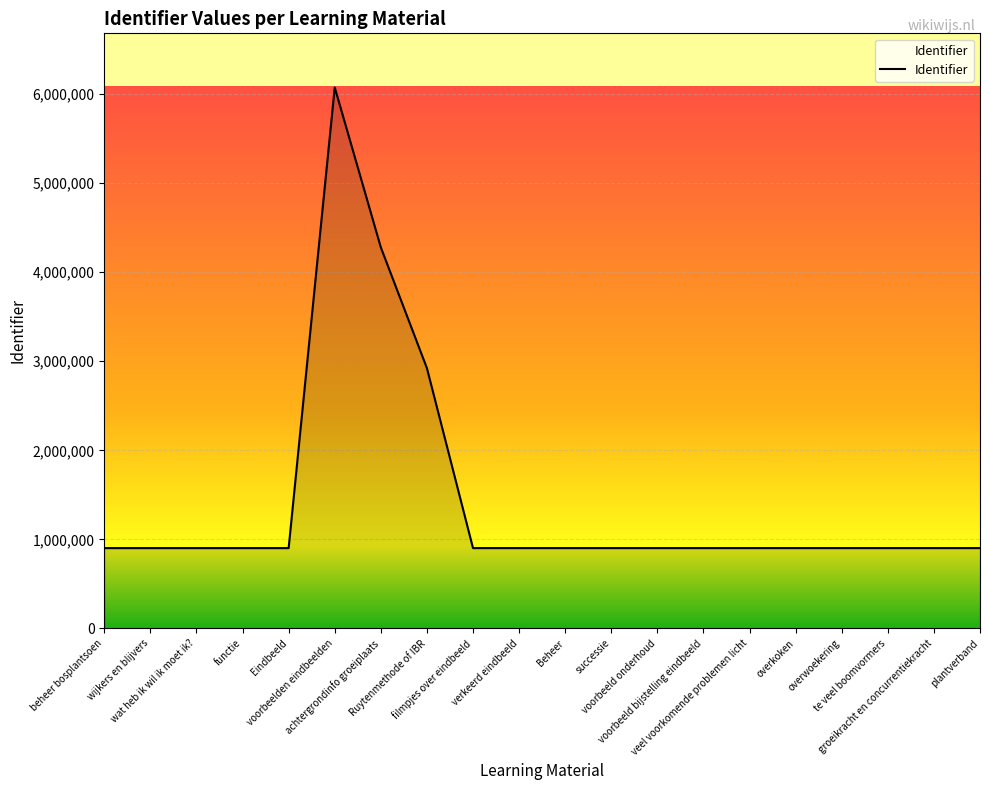

What is the maximum value shown in the chart?

6074857